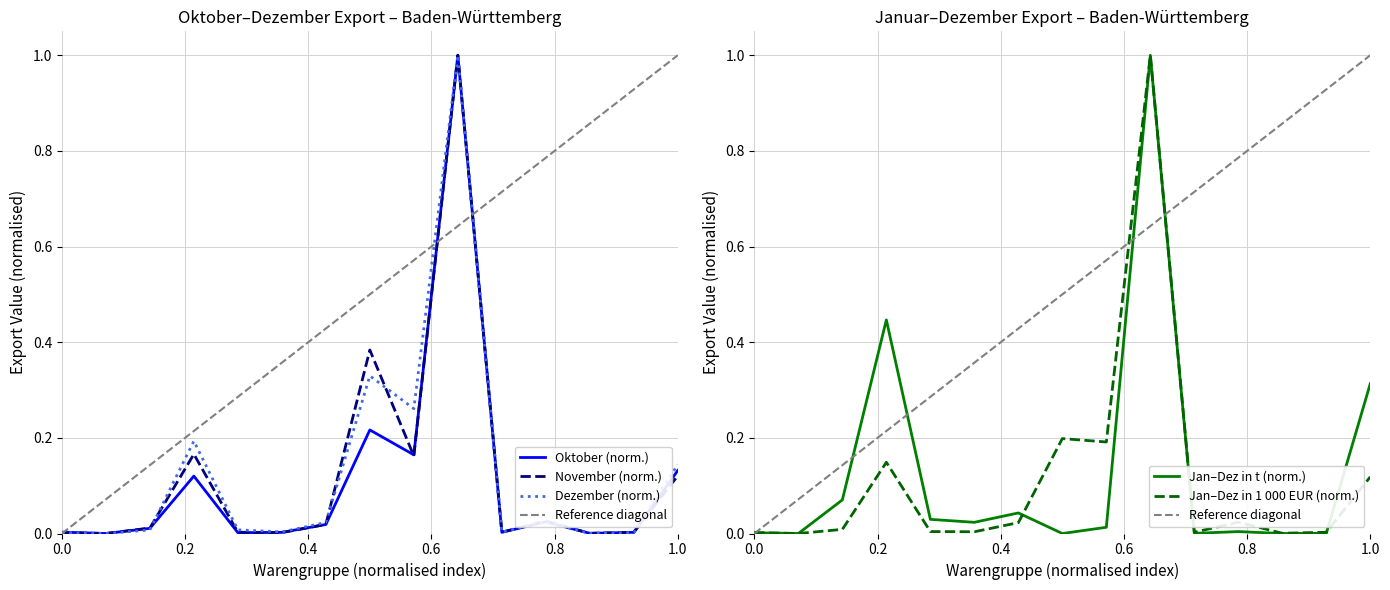

How many intersections are there between Oktober and Jan-Dez (t)?

2